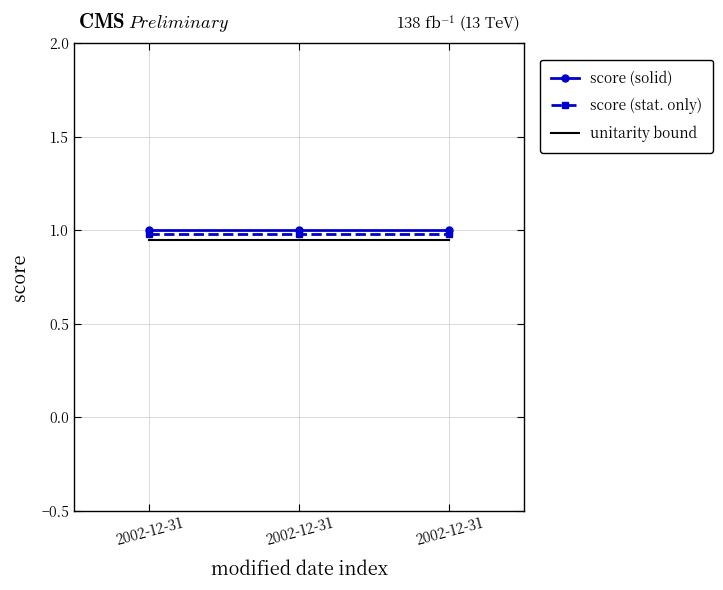

At which label is score (stat. only) closest to 0?

2002-12-31